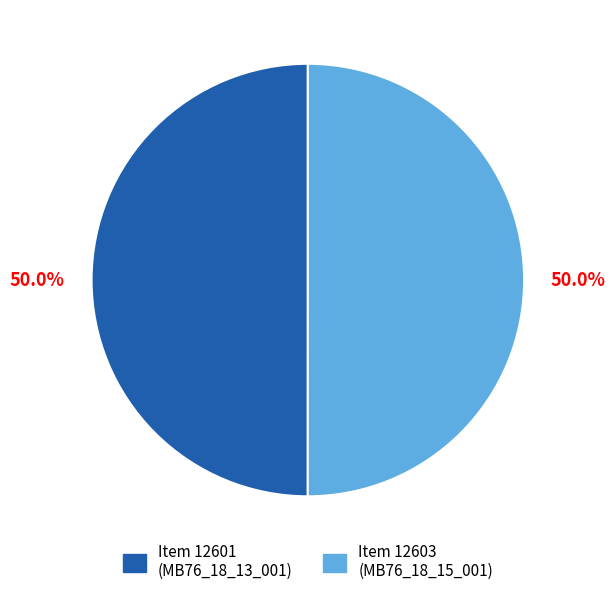

Is the sum of Item 12601 (MB76_18_13_001) and Item 12603 (MB76_18_15_001) greater than half?

Yes